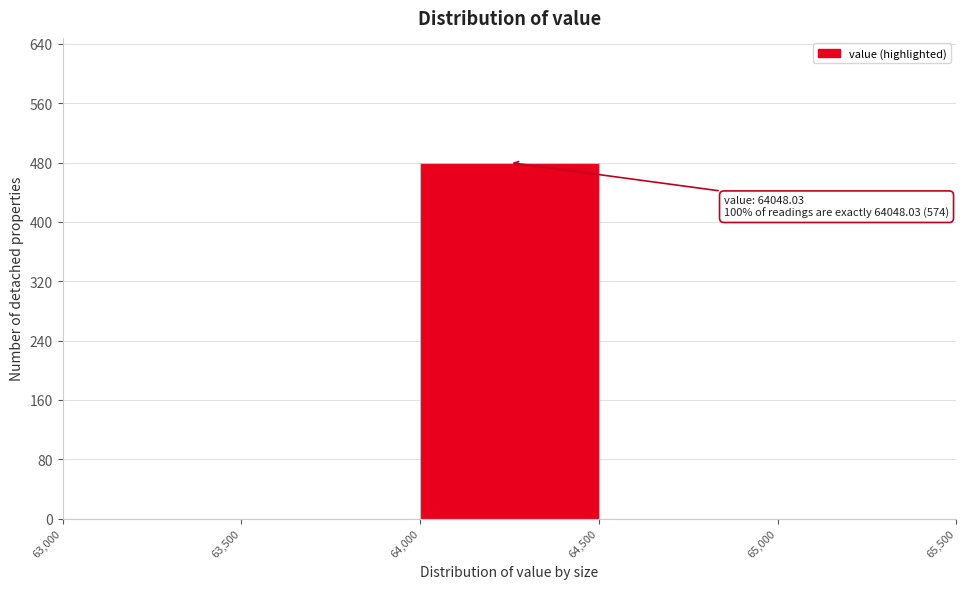

Which range on the x-axis has the tallest bar?

64,000 to 64,500